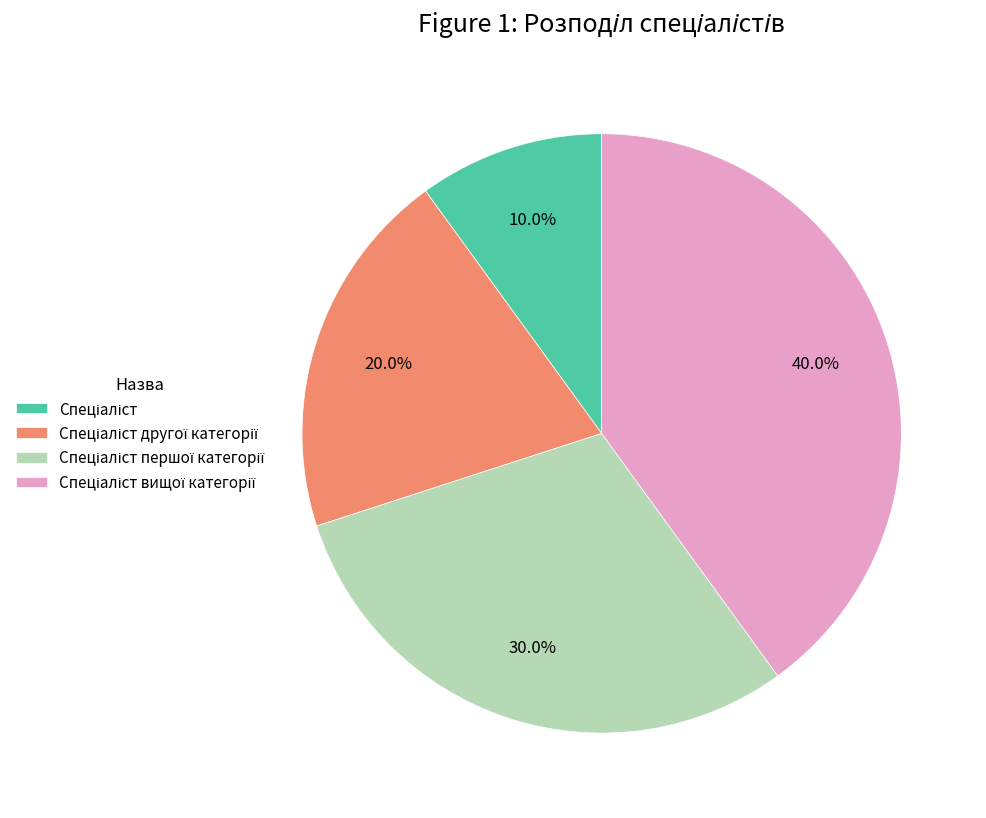

Is there a majority slice in this chart?

No